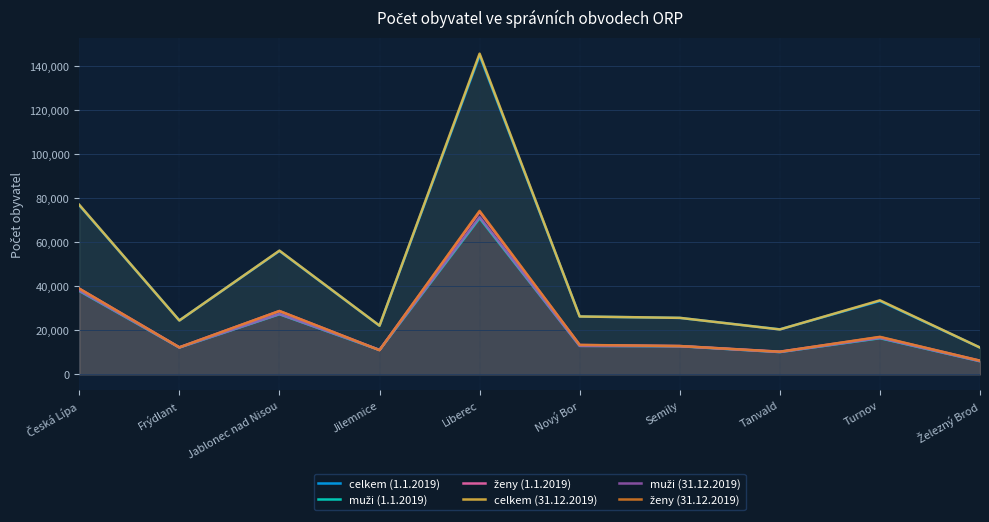

Reading left to right, list all the values displayed in this chart.

celkem (1.1.2019): 76838	24496	56094	22105	144878	26297	25659	20460	33347	12182
muži (1.1.2019): 37908	12206	27329	11072	70974	12961	12789	10145	16433	5974
ženy (1.1.2019): 38930	12290	28765	11033	73904	13336	12870	10315	16914	6208
celkem (31.12.2019): 76998	24479	56206	22137	145676	26302	25675	20412	33623	12182
muži (31.12.2019): 38058	12215	27415	11133	71419	12927	12808	10138	16569	5979
ženy (31.12.2019): 38940	12264	28791	11004	74257	13375	12867	10274	17054	6203